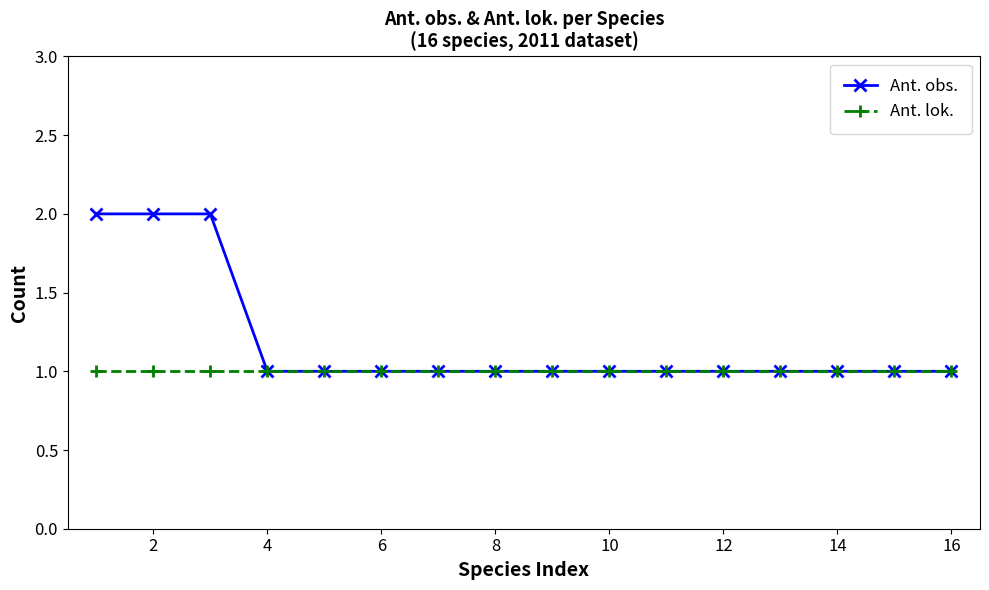

How many lines are shown in the chart?

2